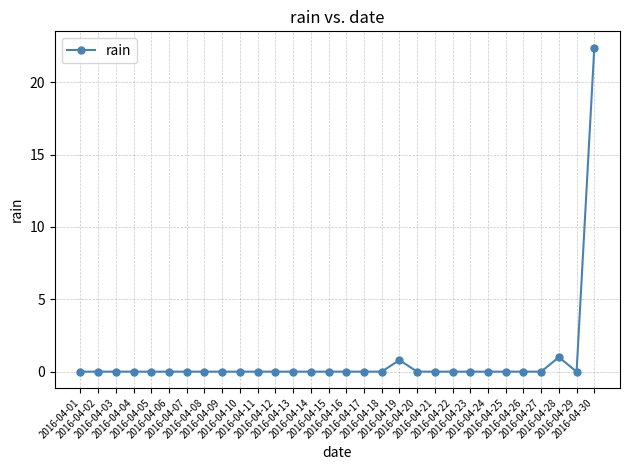

Reading right to left, list all the values displayed in this chart.

22.4	0.0	1.0	0.0	0.0	0.0	0.0	0.0	0.0	0.0	0.0	0.8	0.0	0.0	0.0	0.0	0.0	0.0	0.0	0.0	0.0	0.0	0.0	0.0	0.0	0.0	0.0	0.0	0.0	0.0